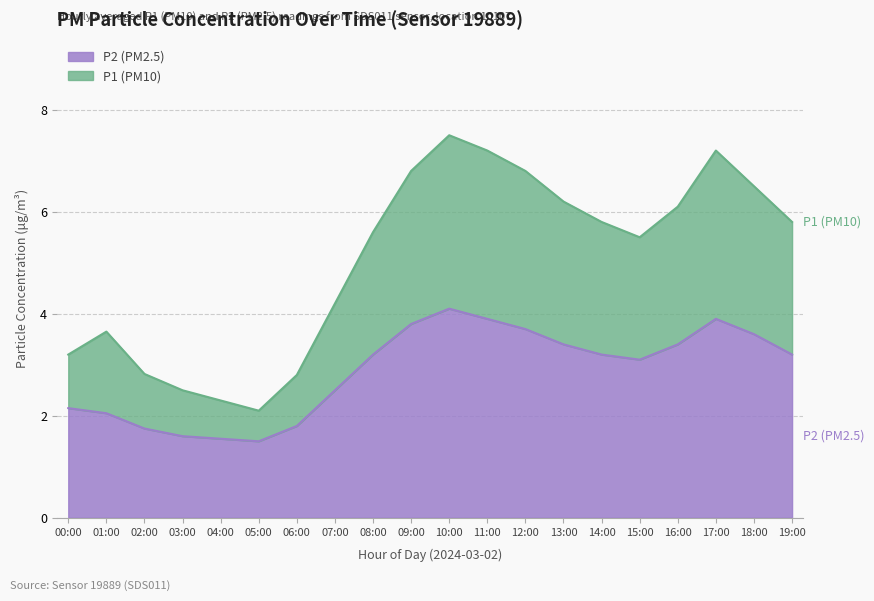

True or false: P2 and P1 cross at least once.

False